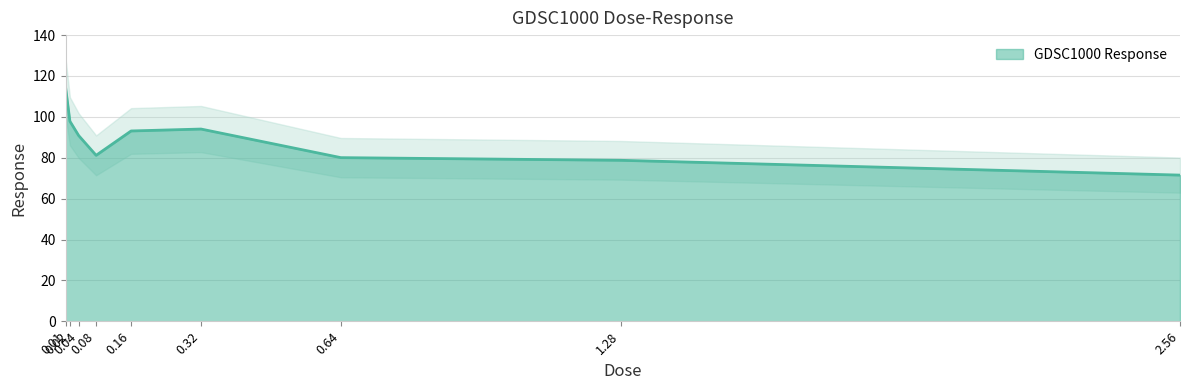

What is the difference between the values at 0.02 and 0.04?

7.0